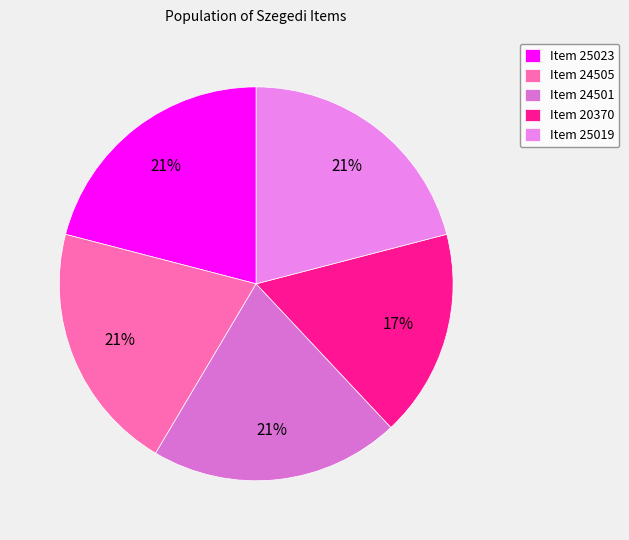

Does Item 20370 represent more than half of the total?

No